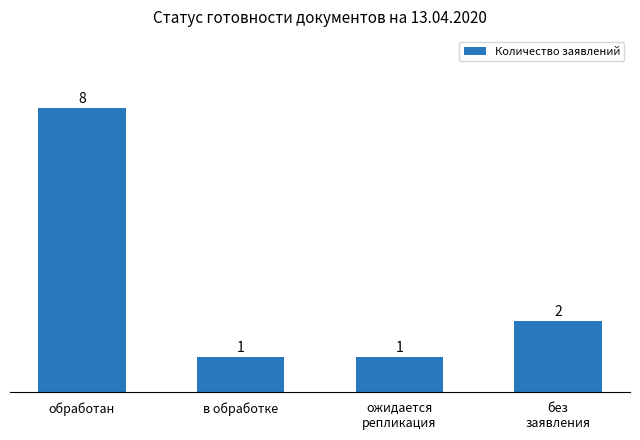

Reading left to right, what are all the values shown in this chart?

обработан=8	в обработке=1	ожидается
репликация=1	без
заявления=2